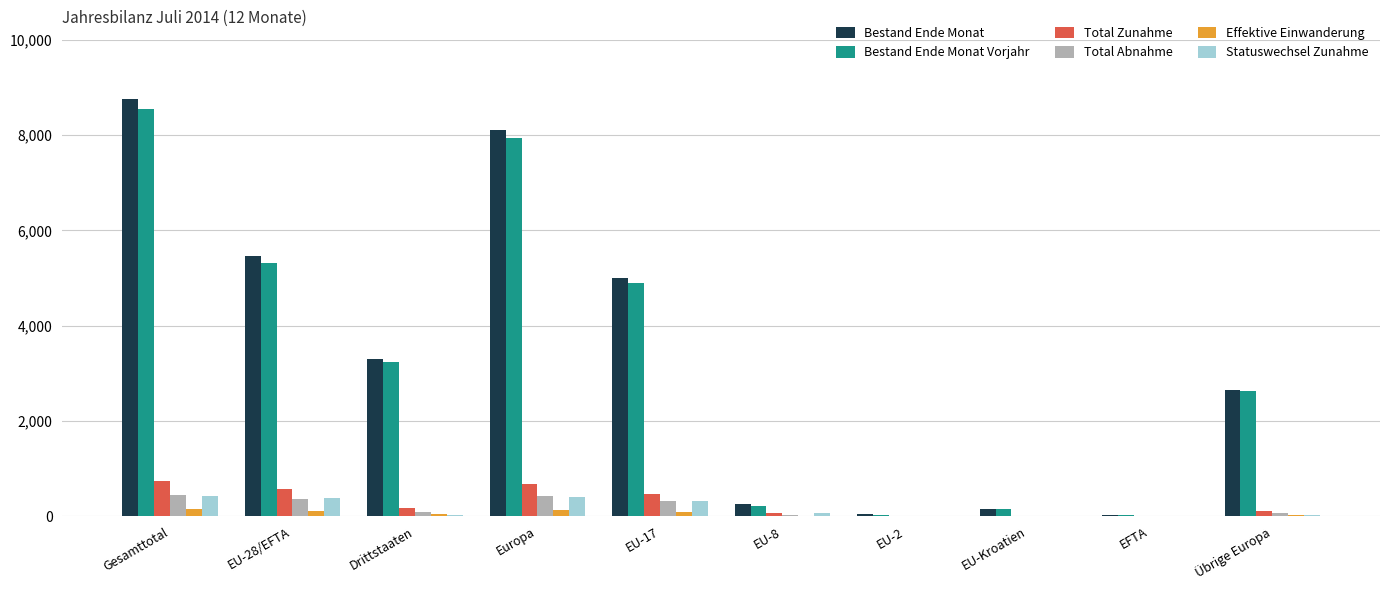

What is the maximum value shown in the chart?

8751